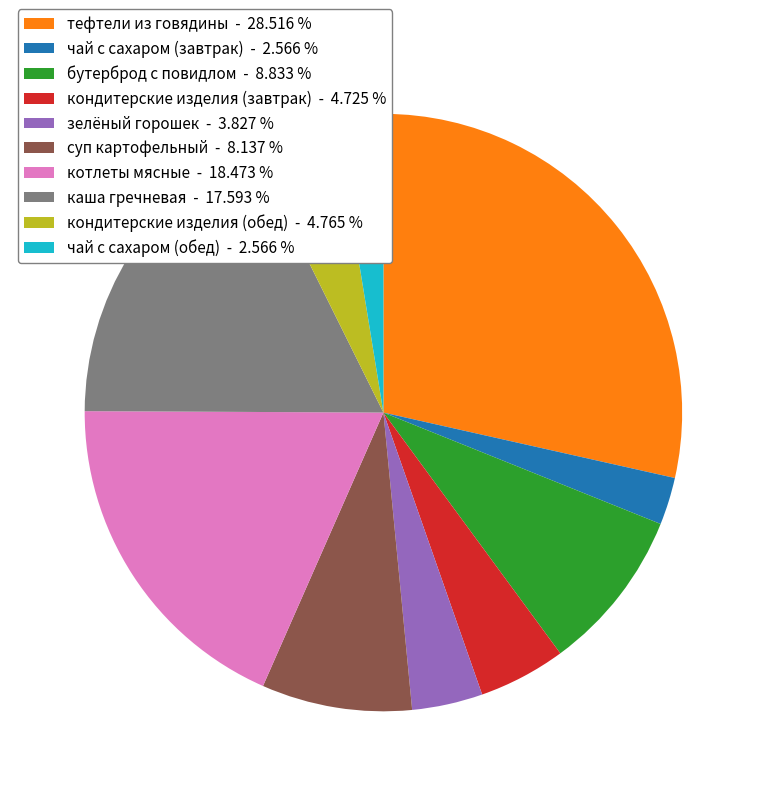

Which slice is the largest?

тефтели из говядины